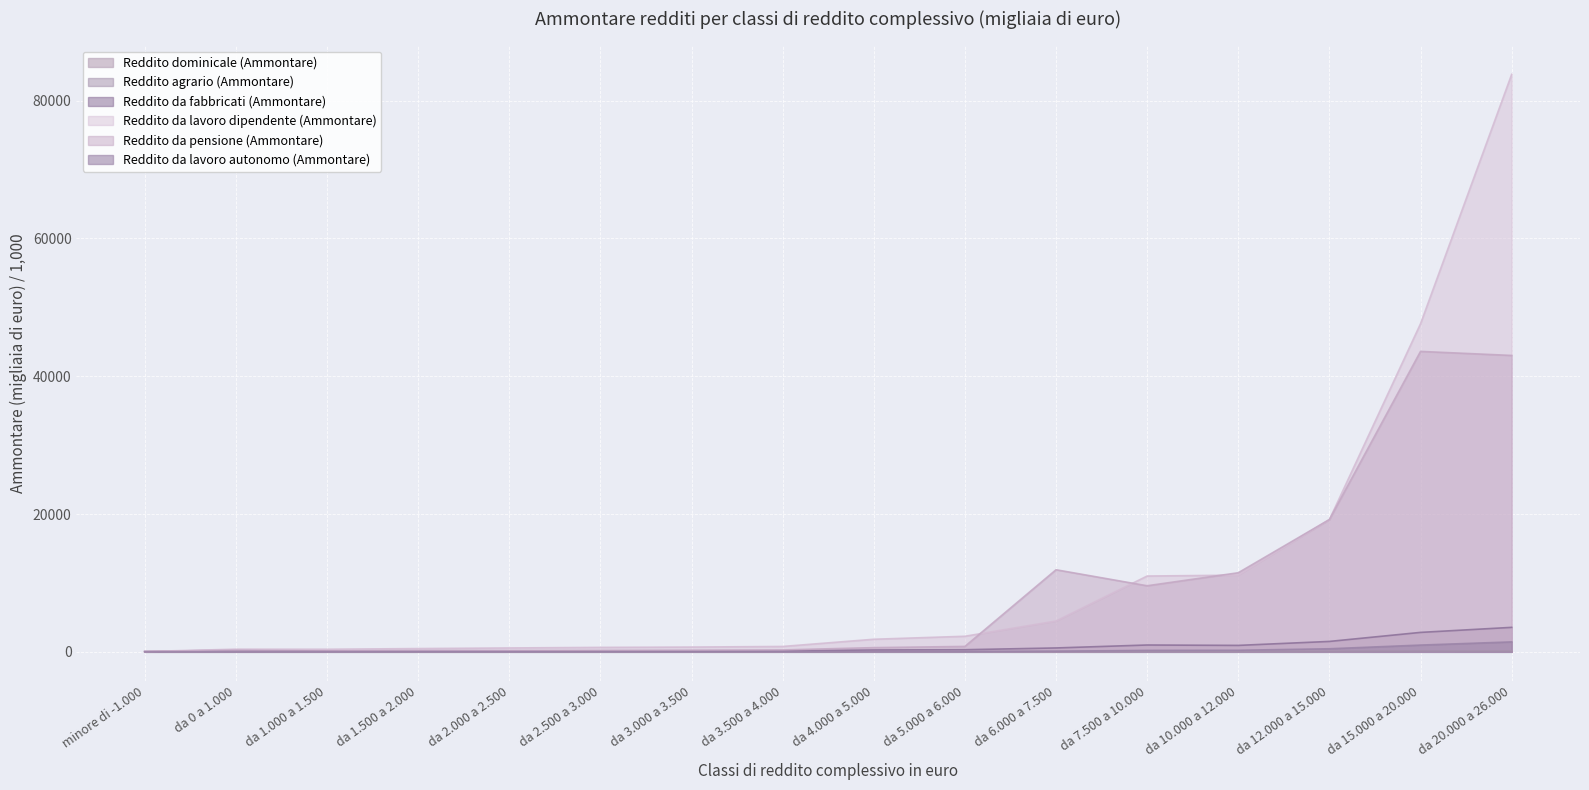

What is the total value across all series at da 7.500 a 10.000?

21926.1